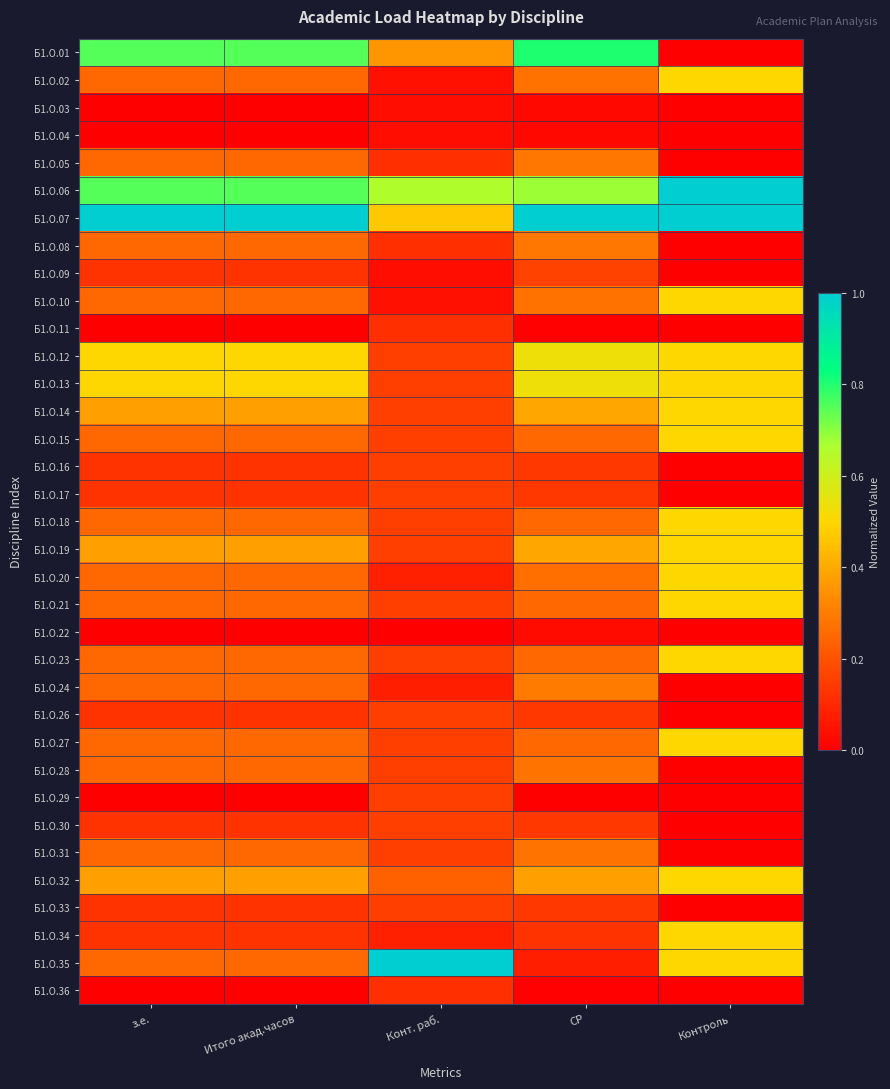

What is the difference between the highest and lowest values at Конт. раб.?

1.0